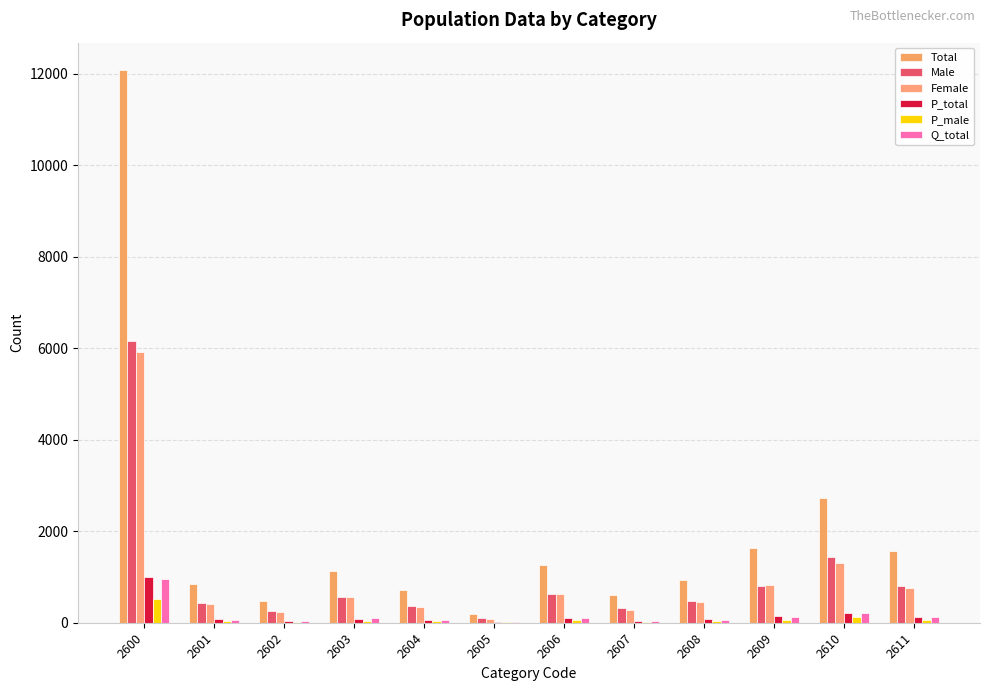

Are the bars horizontal?

No